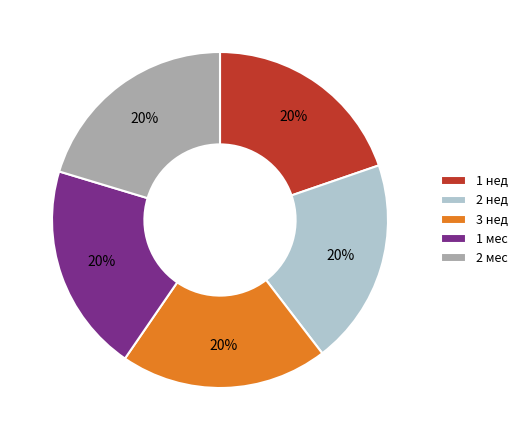

Is it true that 2 мес is 20% of the pie?

True